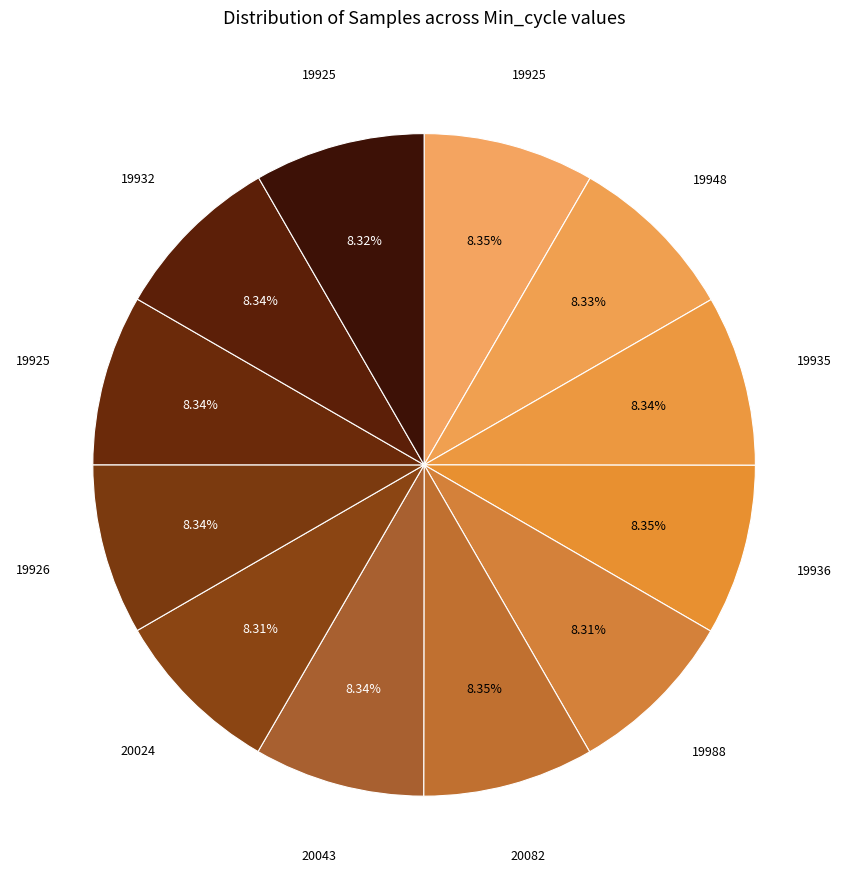

How many slices are in this pie chart?

12